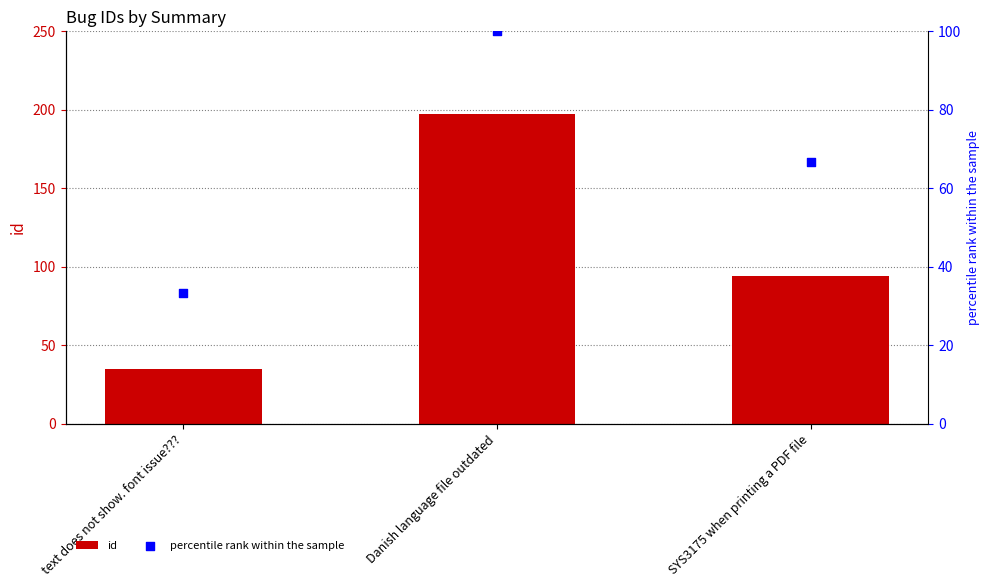

Which series has the largest total across all categories?

id